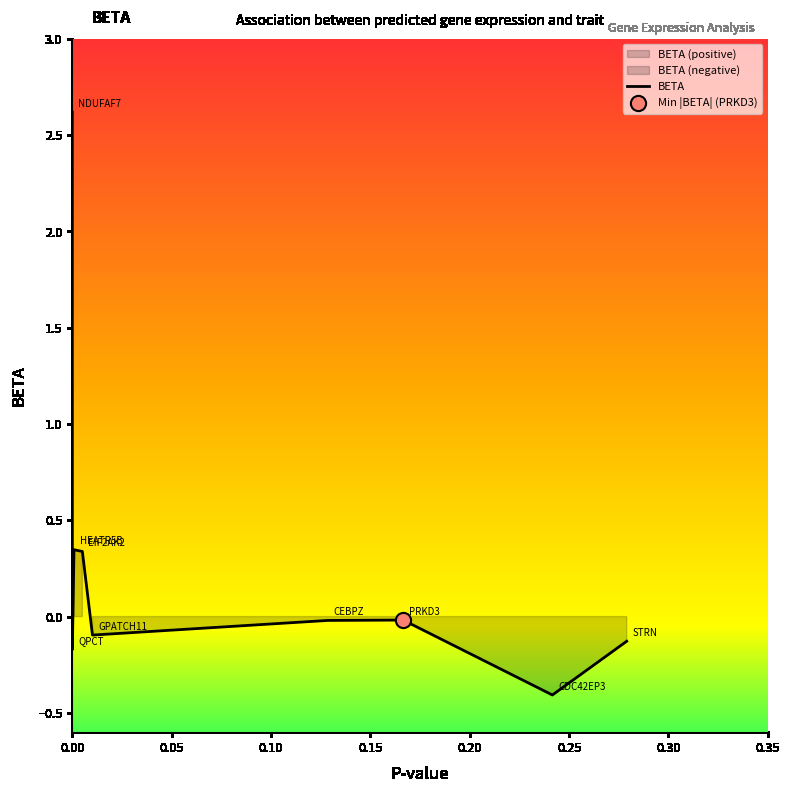

Which has a higher value, HEATR5B or PRKD3?

HEATR5B